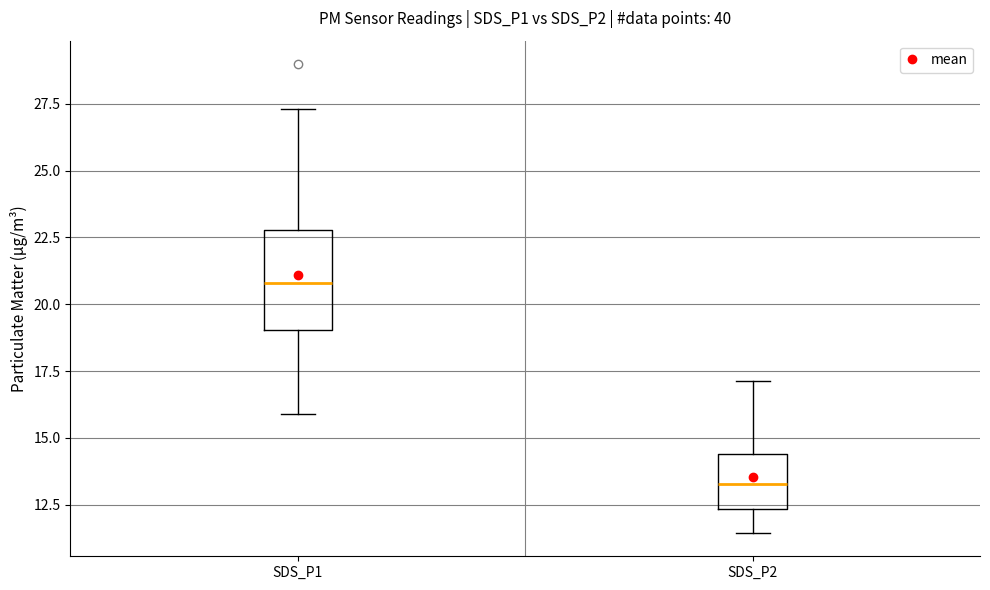

Reading left to right, transcribe this box plot: for each box, give where its median line is, the range the box spans, and where its two whiskers end, as read against the y-axis. The values are not printed on the chart, so give them approximately, as read against the axis.

SDS_P1: median 21.0, box 19.0 to 23.0, whiskers 16.0 to 27.5
SDS_P2: median 13.5, box 12.5 to 14.5, whiskers 11.5 to 17.0